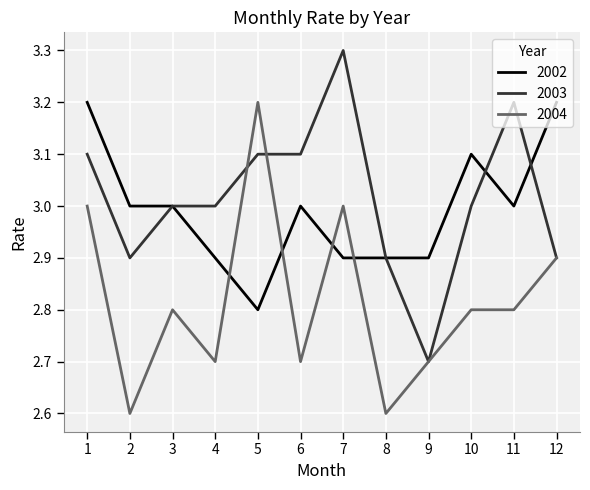

What is the sum of the 2004 values at 6 and 11?

5.5